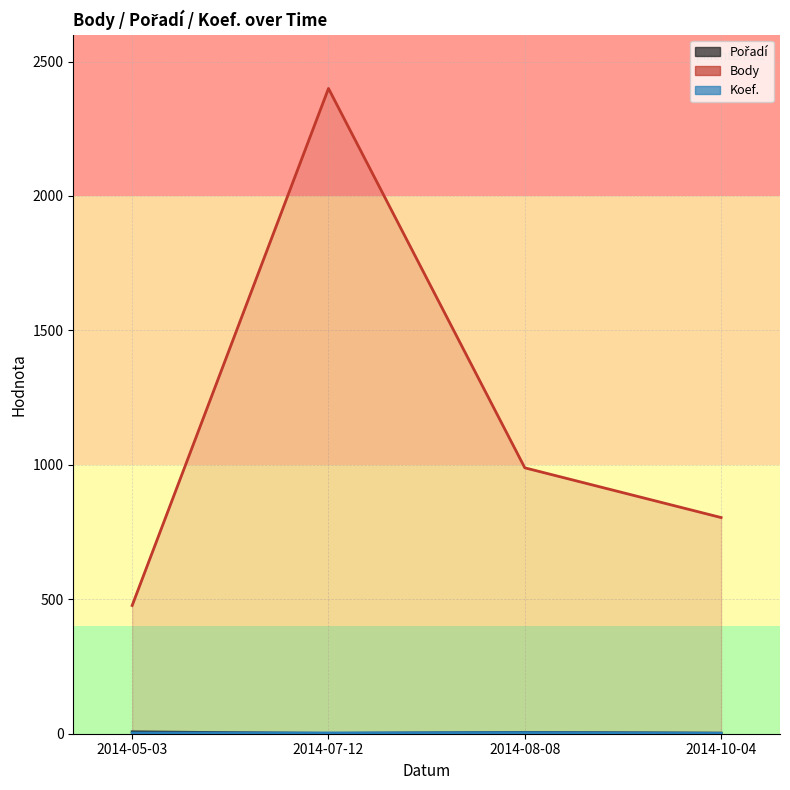

What is the label of the 1st point from the right?

2014-10-04